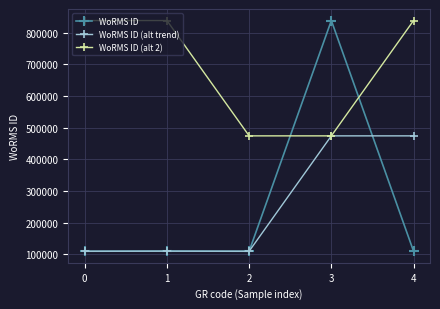

The value of WoRMS ID (alt 2) at 3 is 772906. True or false?

False